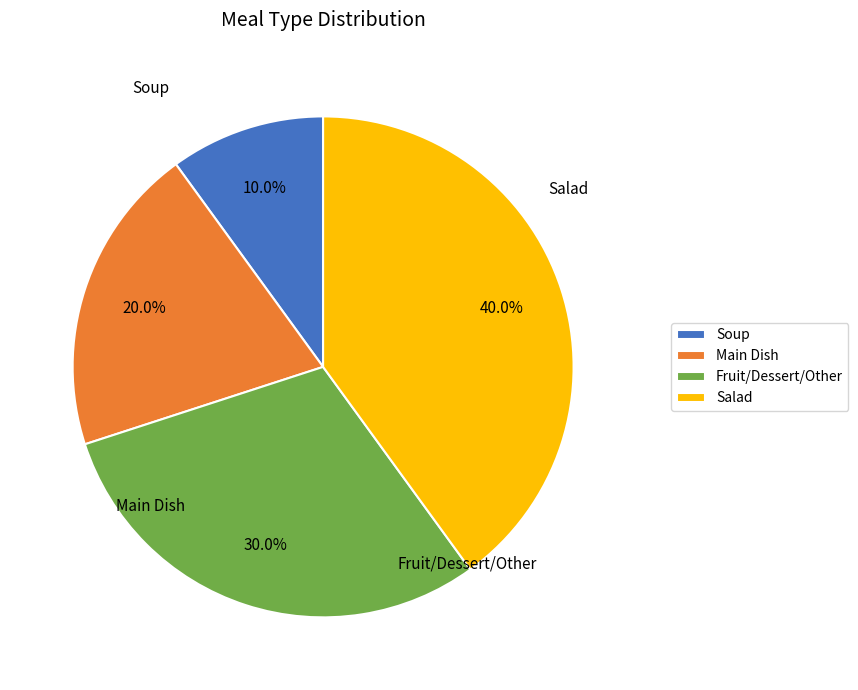

Is there a majority slice in this chart?

No